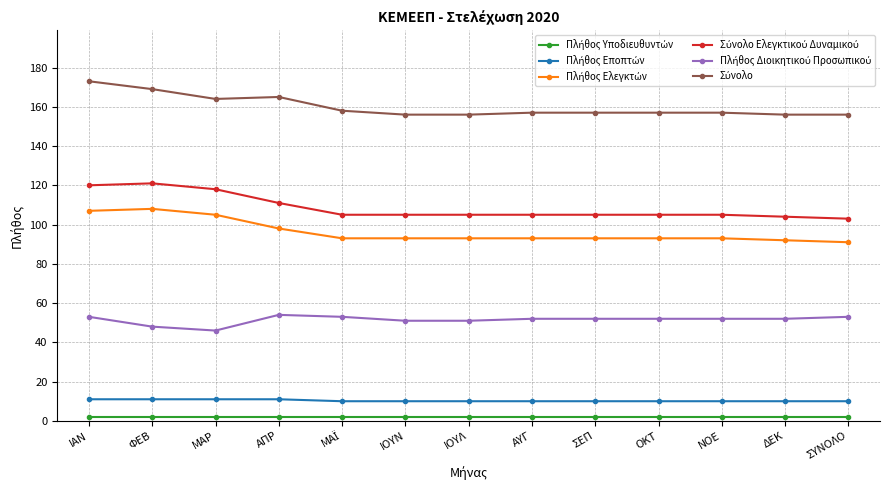

What is the label of the 8th point from the left?

ΑΥΓ